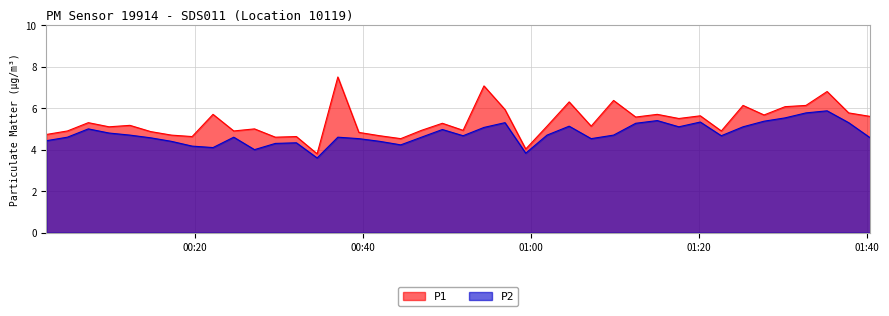

What is the minimum value for P1?

3.8